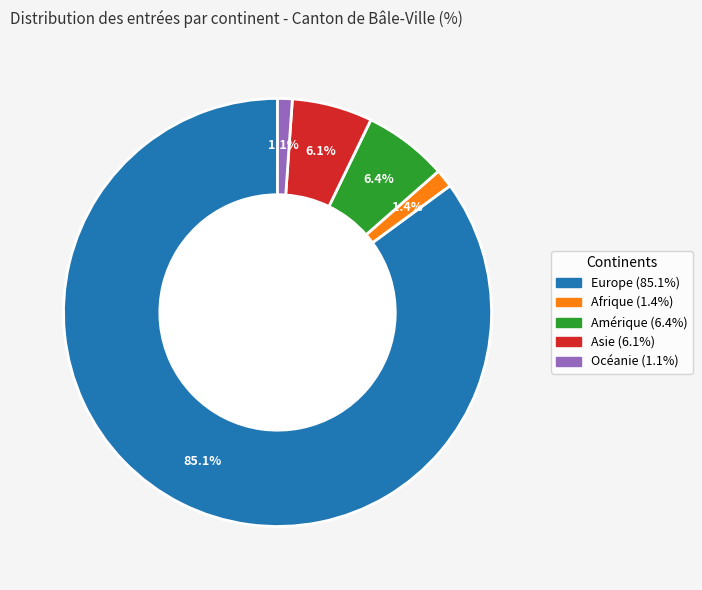

True or false: Asie accounts for 18% of the total.

False